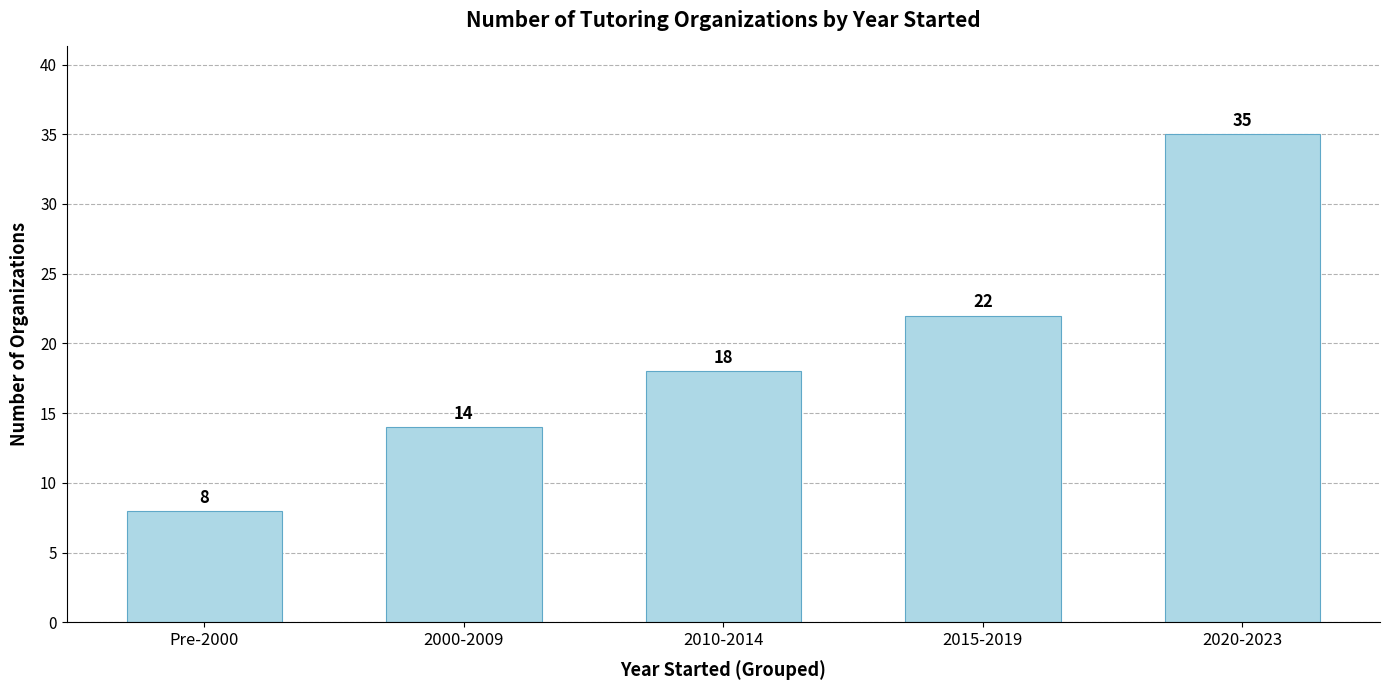

The chart shows a value of 22 at 2015-2019. True or false?

True